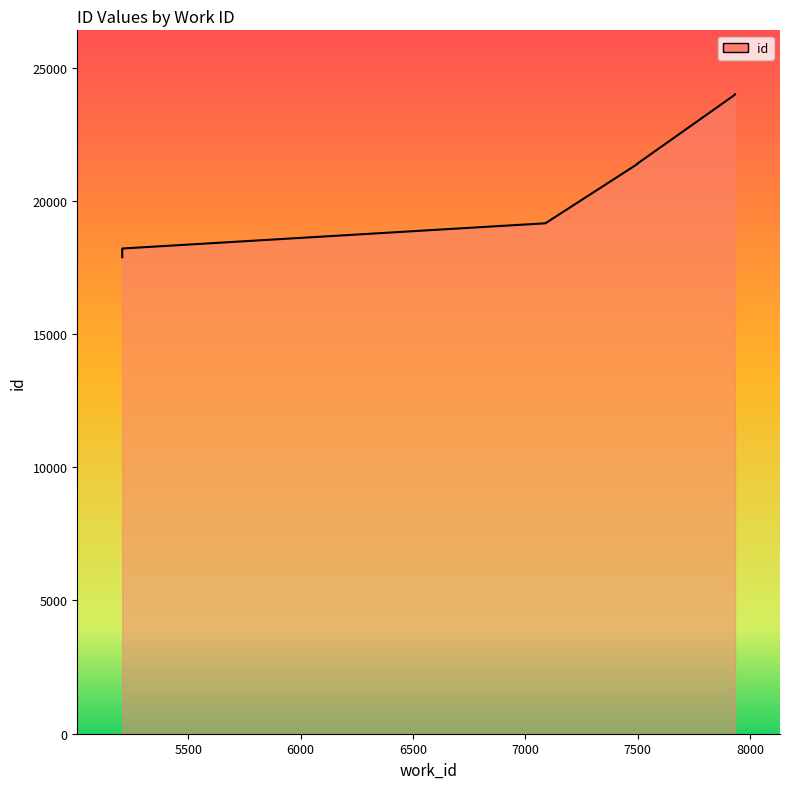

Read the value at 5206.

18205